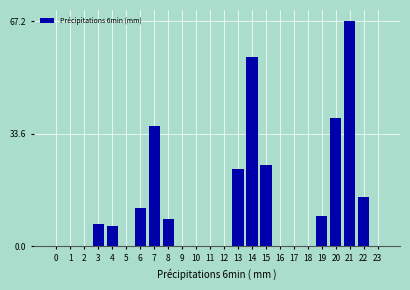

At which label is the value closest to 33?

7